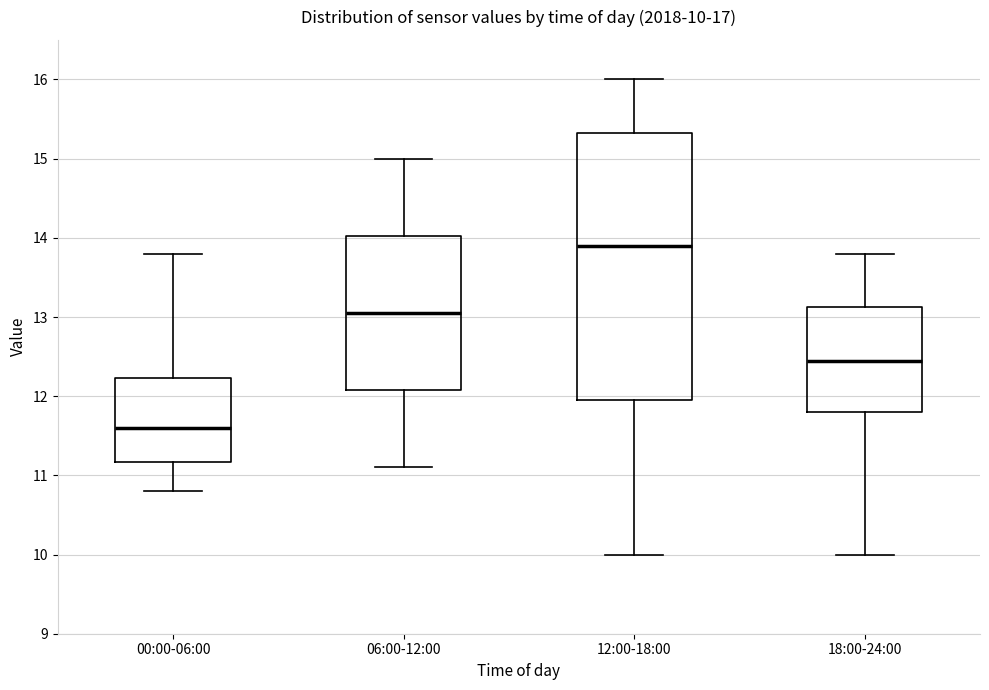

Which box has the lowest median line?

00:00-06:00